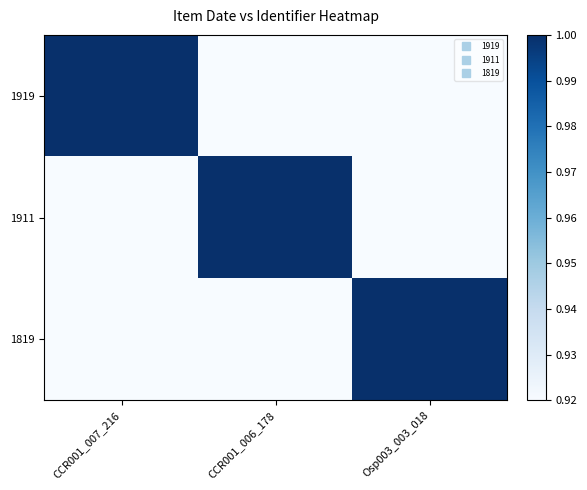

Reading left to right, transcribe all the data shown in this chart.

1919: CCR001_007_216=1.0	CCR001_006_178=0.9	Osp003_003_018=0.9
1911: CCR001_007_216=0.9	CCR001_006_178=1.0	Osp003_003_018=0.9
1819: CCR001_007_216=0.9	CCR001_006_178=0.9	Osp003_003_018=1.0